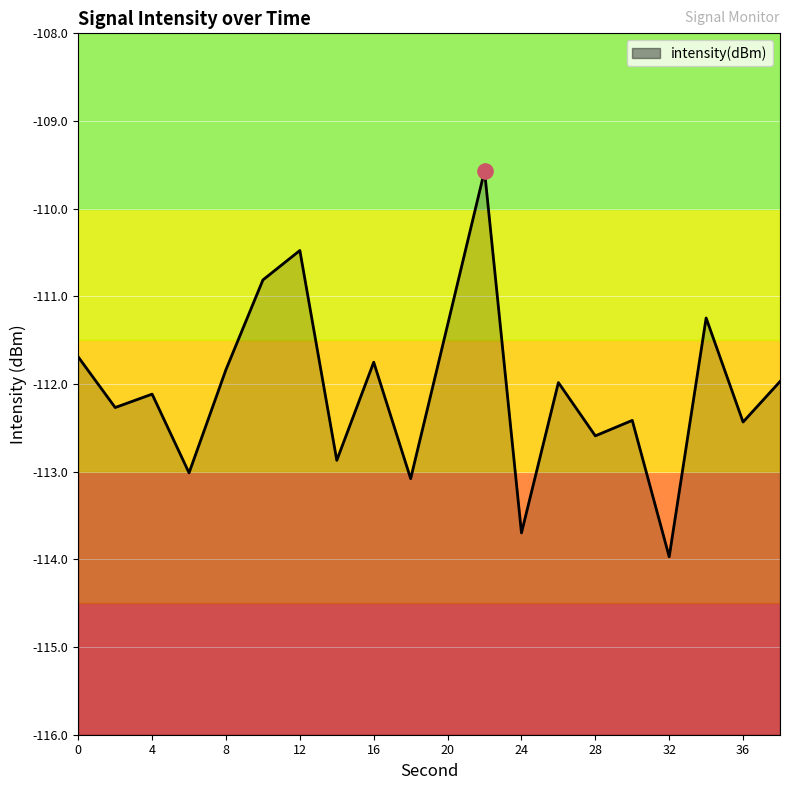

Between 14 and 2, which is larger?

2